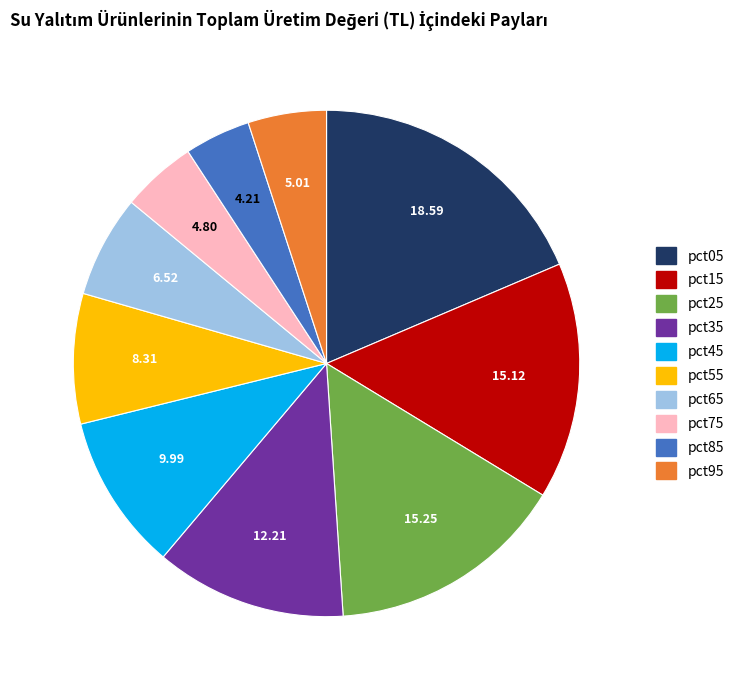

True or false: pct65 accounts for 1% of the total.

False